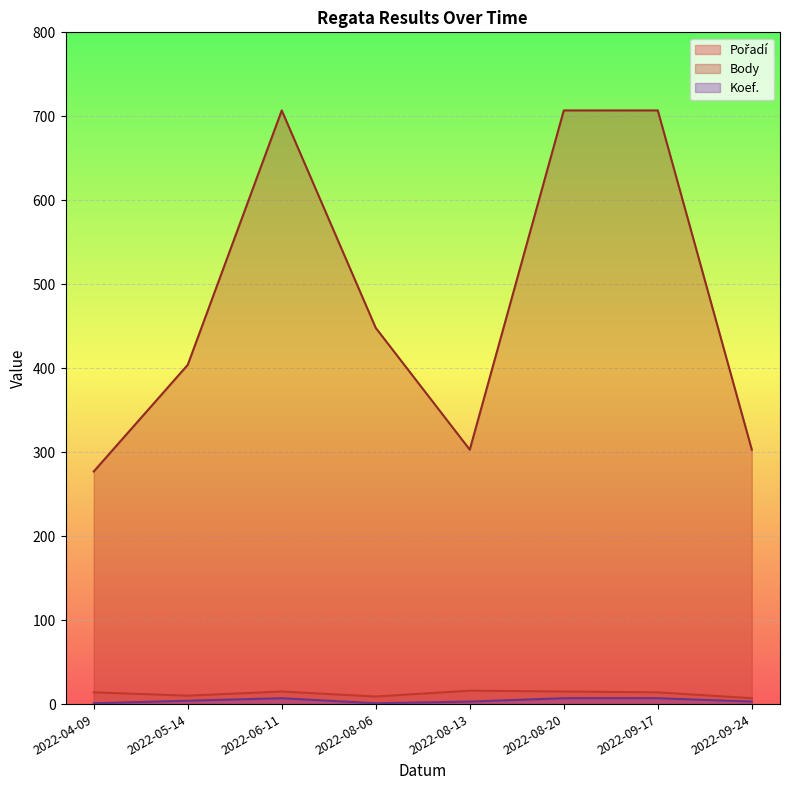

Where does the Pořadí series first go above 14?

2022-06-11